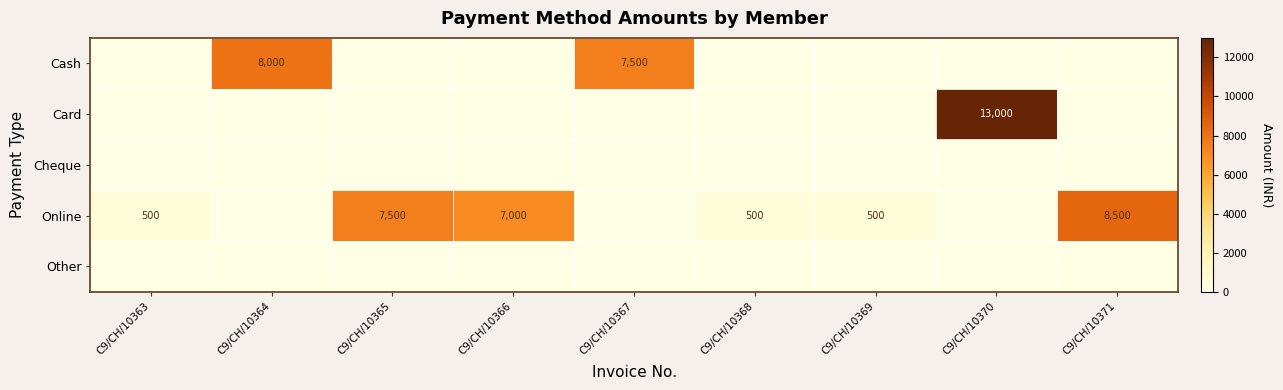

Between C9/CH/10369 and C9/CH/10370, which series saw the biggest shift?

Card